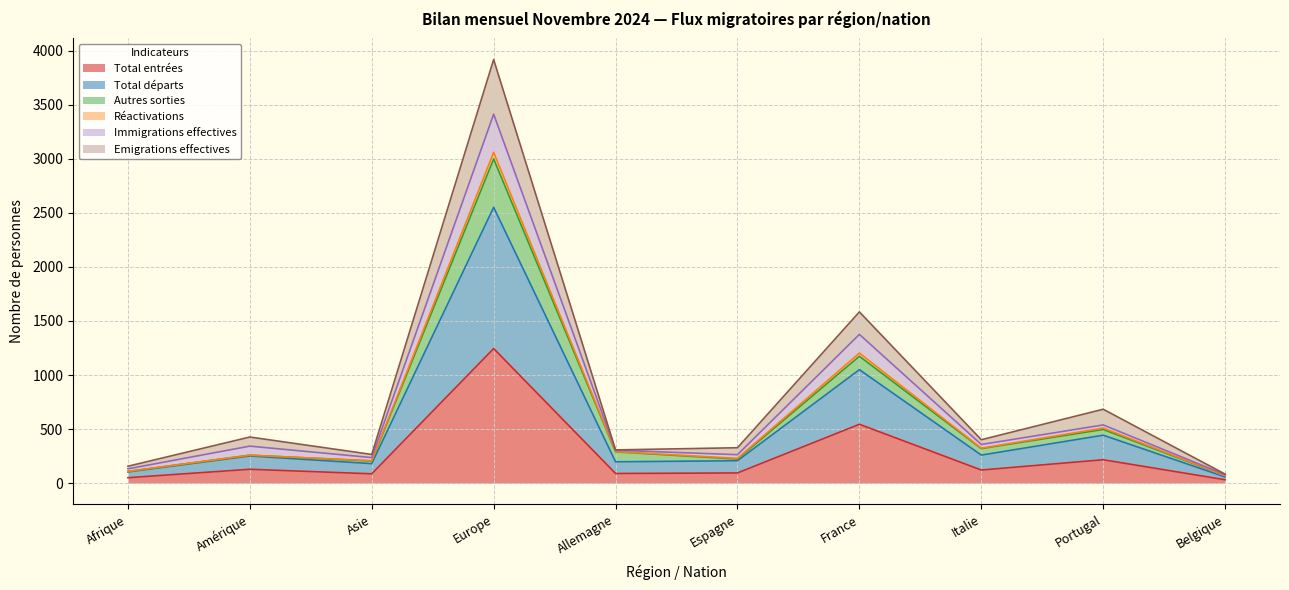

Which series has the largest range (max minus min)?

Emigrations effectives